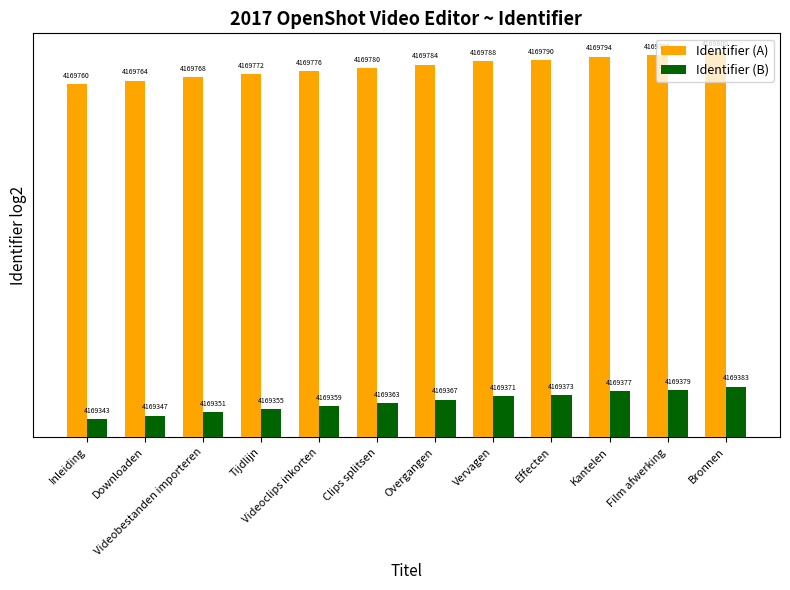

True or false: Identifier (A) has a value of 2419628.1 at Videobestanden importeren.

False